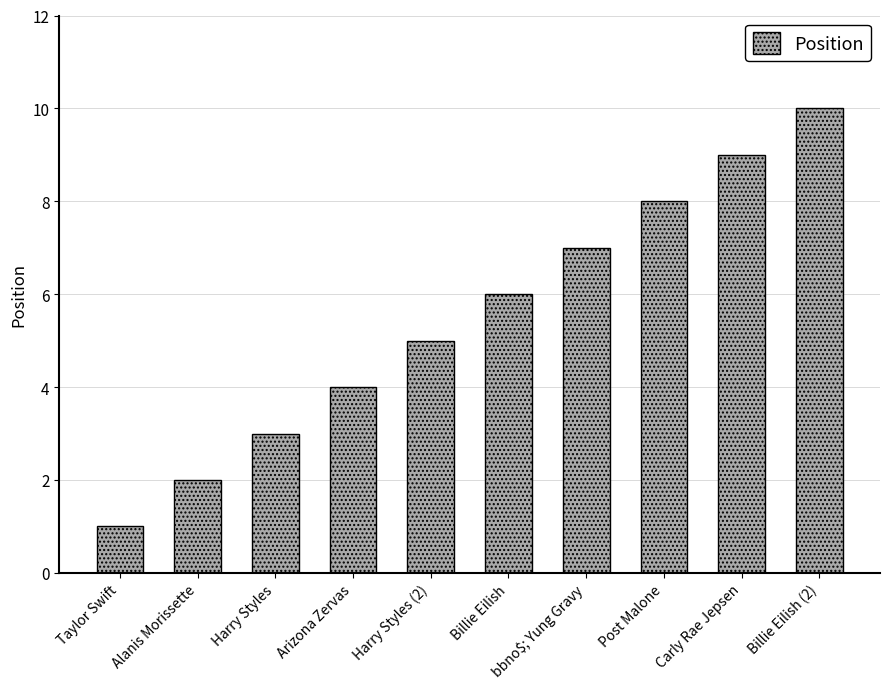

Are the bars grouped side by side (vs. stacked)?

No